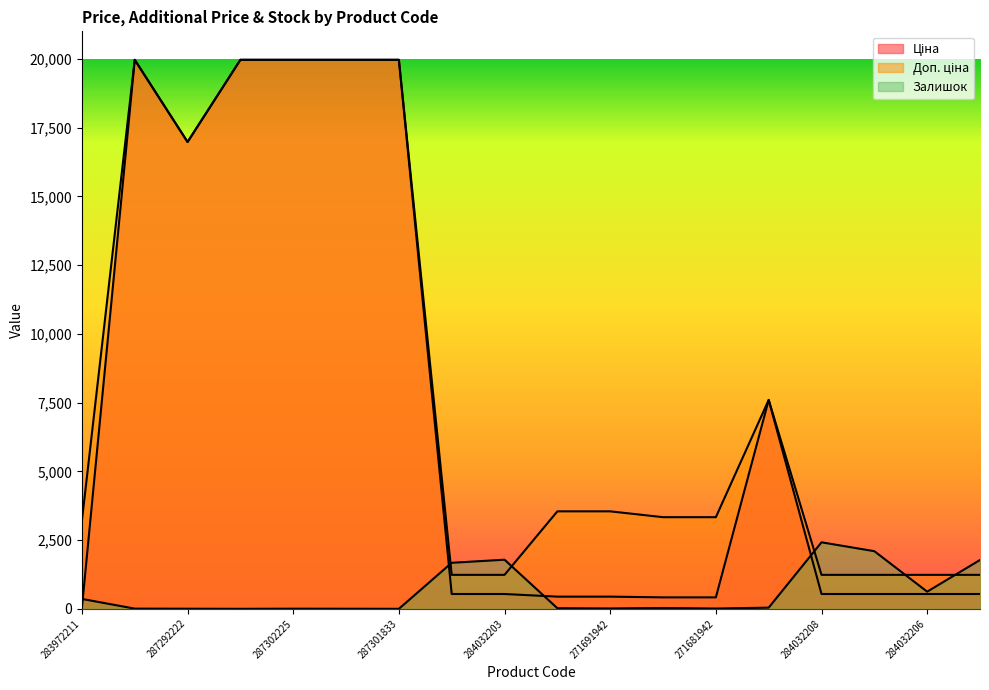

What are all the series names shown in the legend?

Ціна, Доп. ціна, Залишок